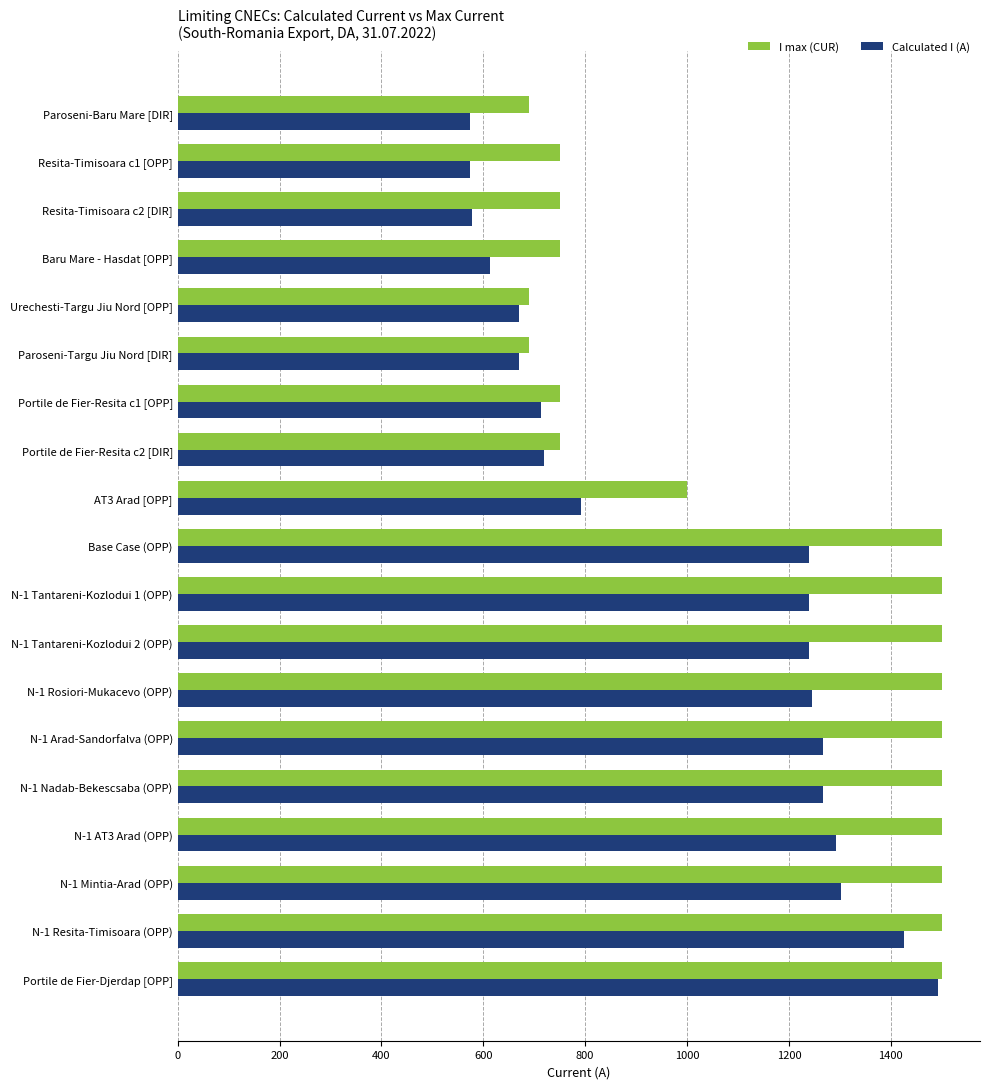

List the series in order of their overall mean, highest first.

I max (CUR), Calculated I (A)